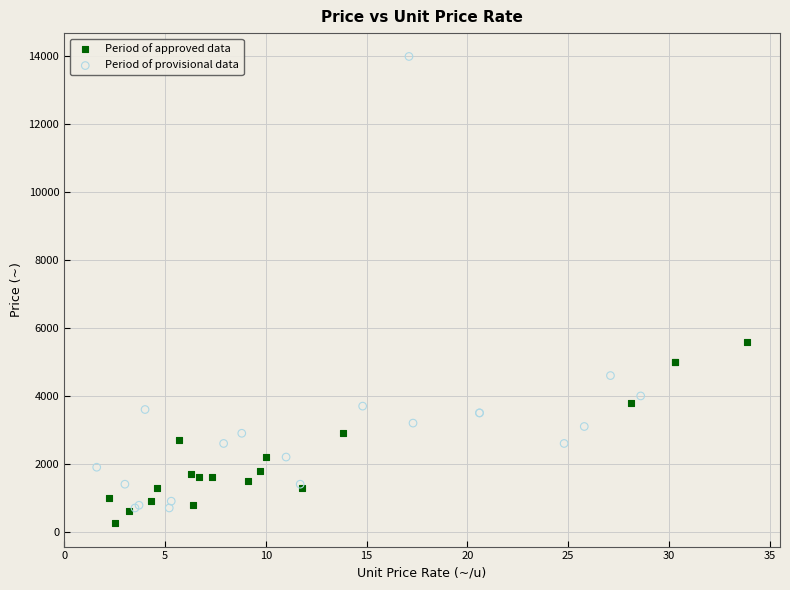

What are all the series names shown in the legend?

Period of approved data, Period of provisional data